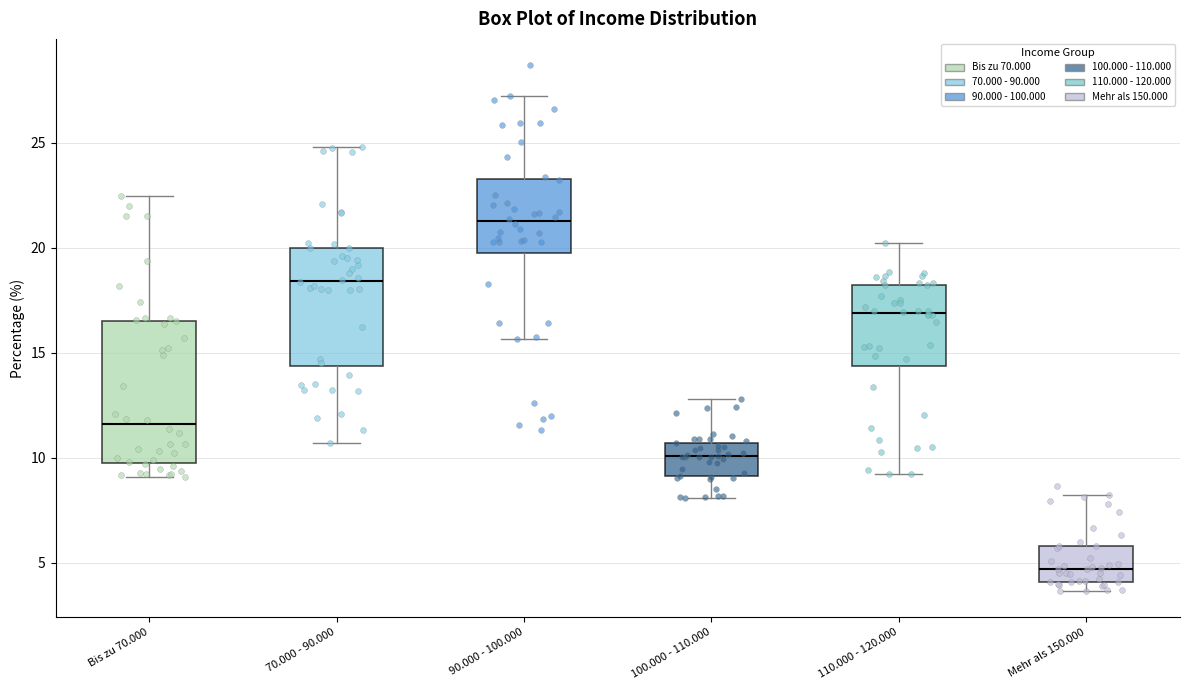

Where does the upper whisker of the box for Mehr als 150.000 end on the y-axis? The values are not printed on the chart, so give them approximately, as read against the axis.

8.0